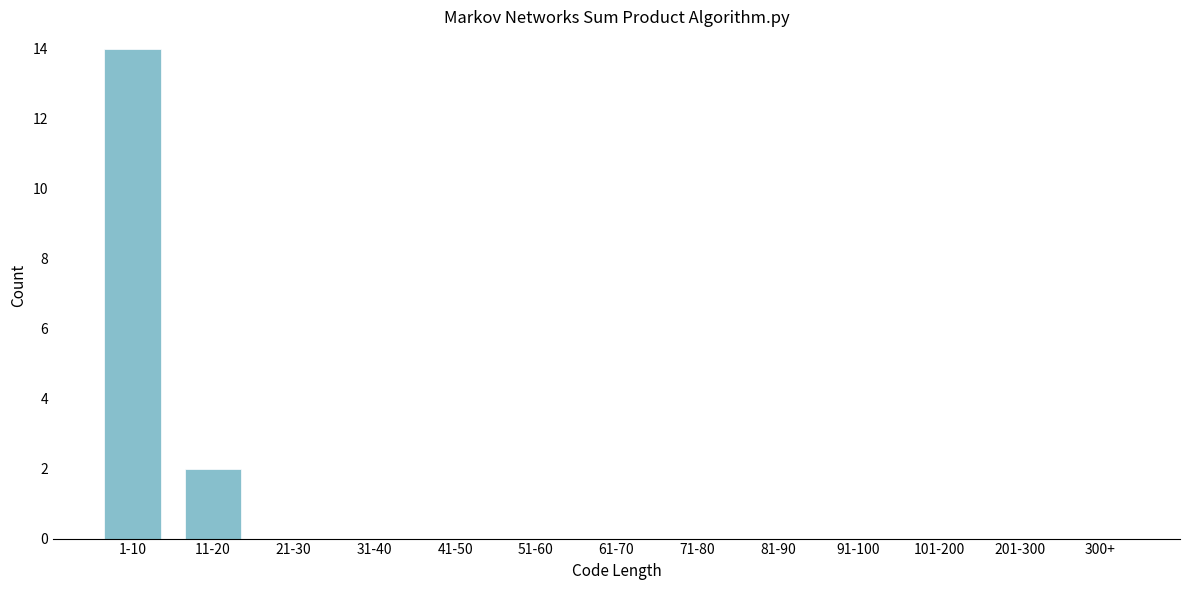

Reading left to right, transcribe all the data shown in this chart.

1-10=14	11-20=2	21-30=0	31-40=0	41-50=0	51-60=0	61-70=0	71-80=0	81-90=0	91-100=0	101-200=0	201-300=0	300+=0